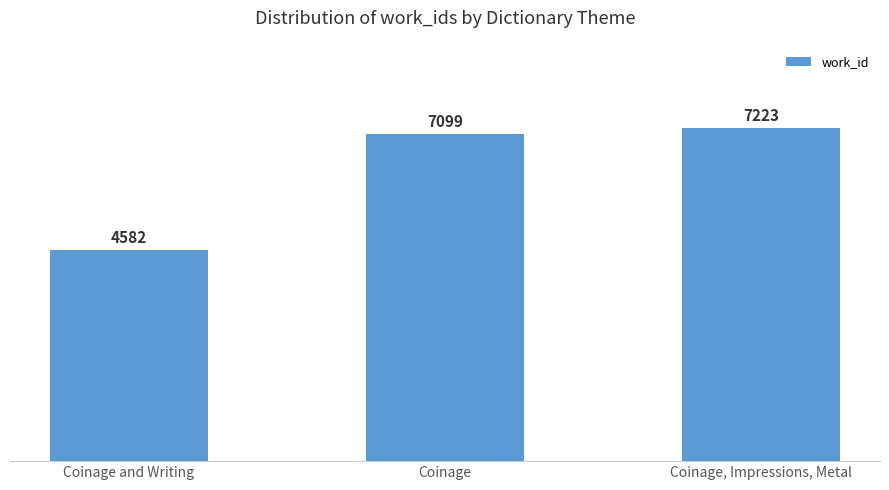

Count the number of data series in this chart.

1